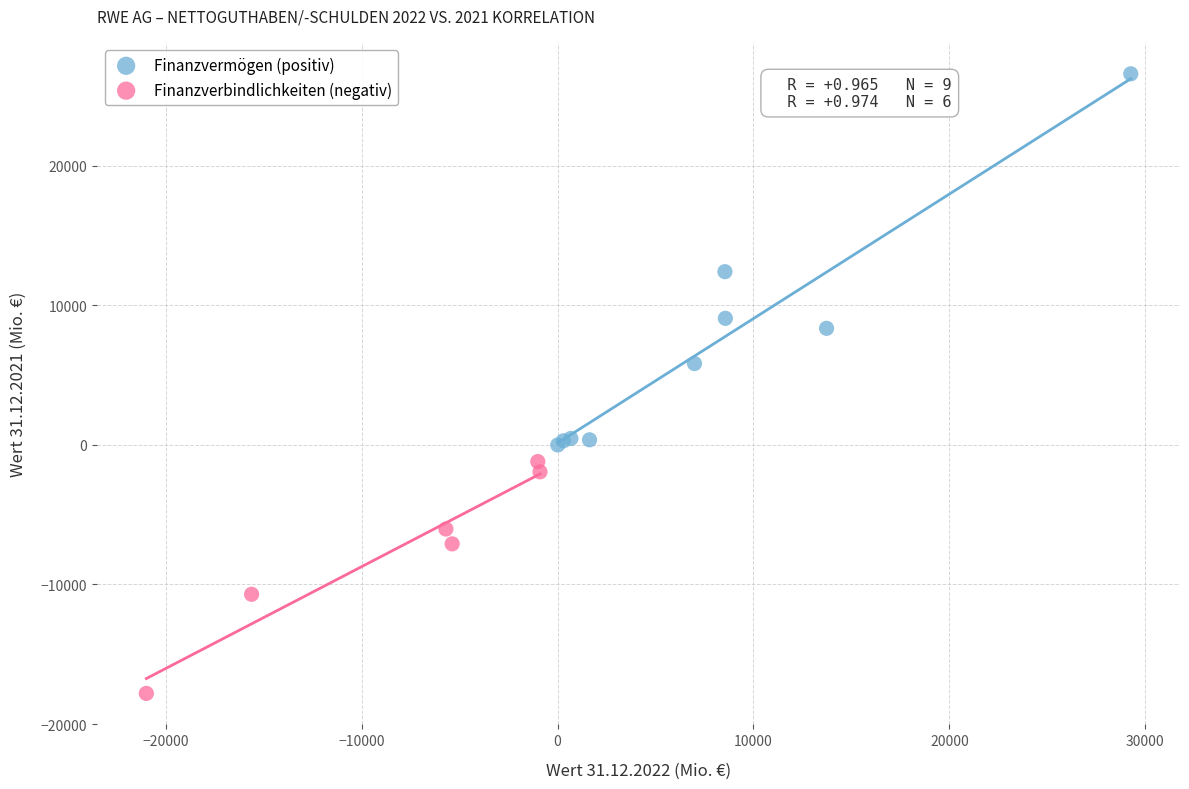

Which series contains the lowest Y value?

Finanzverbindlichkeiten (negativ)